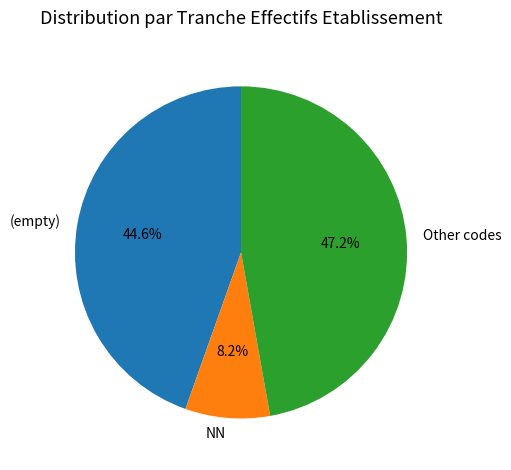

What percentage do NN and (empty) together represent?

52.8%